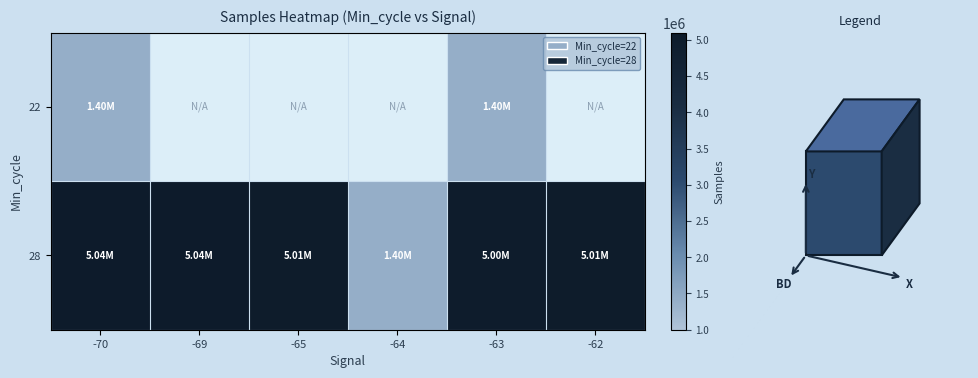

Rank the series by their average value, from highest to lowest.

22, 28